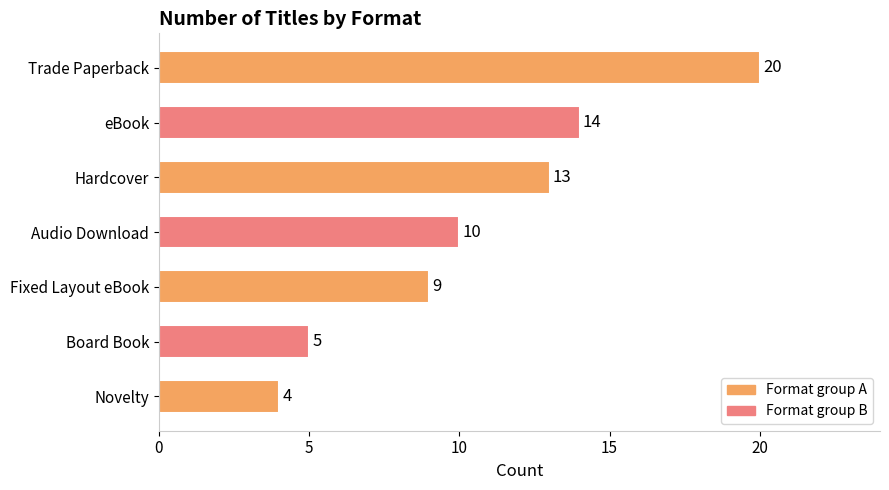

Rank the categories by value from lowest to highest.

Novelty, Board Book, Fixed Layout eBook, Audio Download, Hardcover, eBook, Trade Paperback